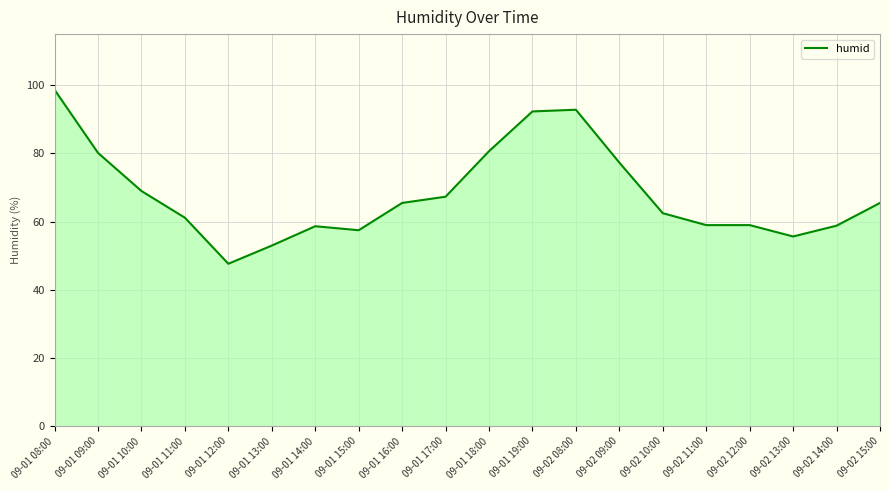

Count the number of categories in the chart.

20